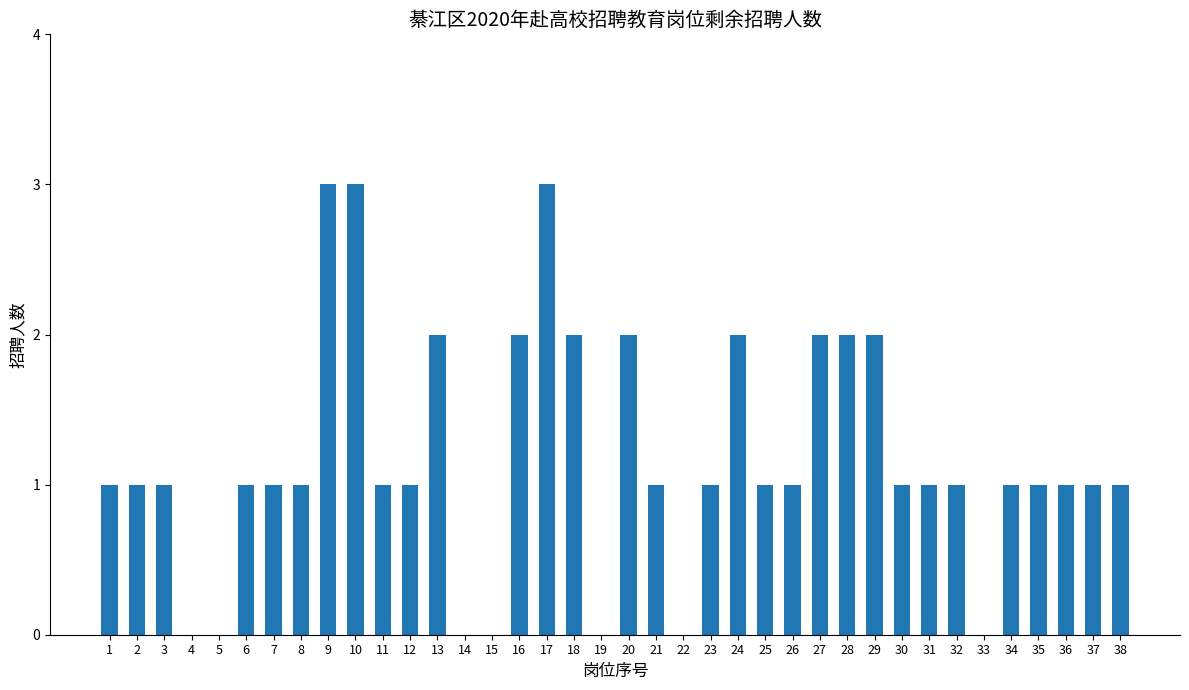

True or false: the data shows 0 at 7.

False